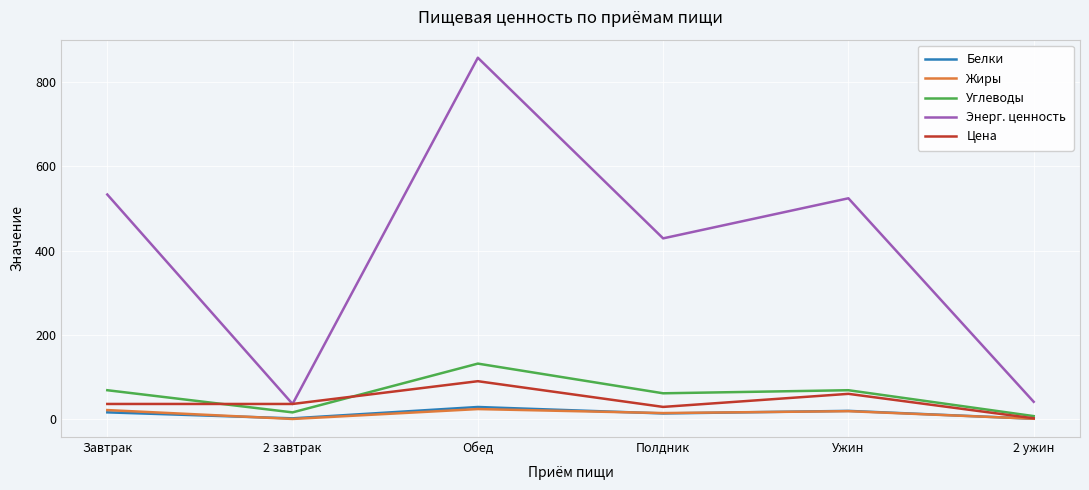

At how many categories does at least one series exceed 133?

4